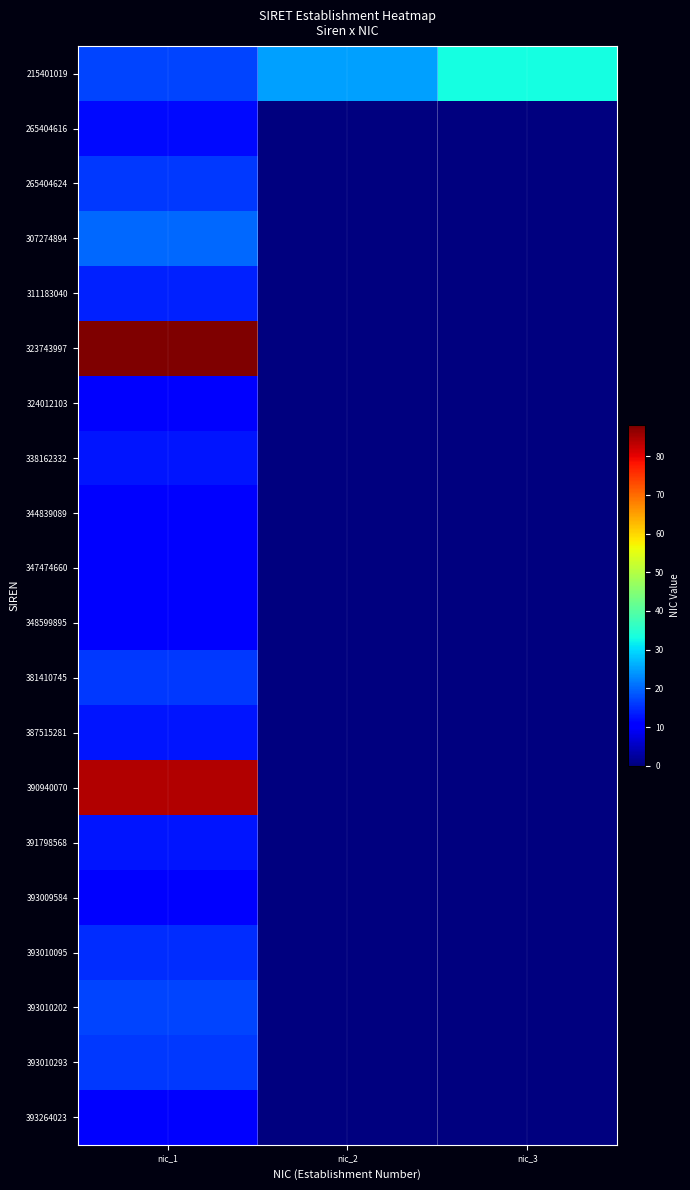

Reading left to right, list all the values displayed in this chart.

215401019: nic_1=17	nic_2=25	nic_3=33
265404616: nic_1=12	nic_2=0	nic_3=0
265404624: nic_1=16	nic_2=0	nic_3=0
307274894: nic_1=20	nic_2=0	nic_3=0
311183040: nic_1=14	nic_2=0	nic_3=0
323743997: nic_1=88	nic_2=0	nic_3=0
324012103: nic_1=10	nic_2=0	nic_3=0
338162332: nic_1=13	nic_2=0	nic_3=0
344839089: nic_1=10	nic_2=0	nic_3=0
347474660: nic_1=11	nic_2=0	nic_3=0
348599895: nic_1=11	nic_2=0	nic_3=0
381410745: nic_1=16	nic_2=0	nic_3=0
387515281: nic_1=13	nic_2=0	nic_3=0
390940070: nic_1=84	nic_2=0	nic_3=0
391798568: nic_1=13	nic_2=0	nic_3=0
393009584: nic_1=11	nic_2=0	nic_3=0
393010095: nic_1=15	nic_2=0	nic_3=0
393010202: nic_1=17	nic_2=0	nic_3=0
393010293: nic_1=16	nic_2=0	nic_3=0
393264023: nic_1=10	nic_2=0	nic_3=0